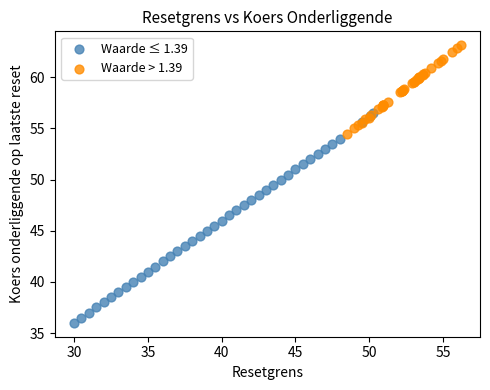

Which series contains the lowest Y value?

Waarde ≤ 1.39